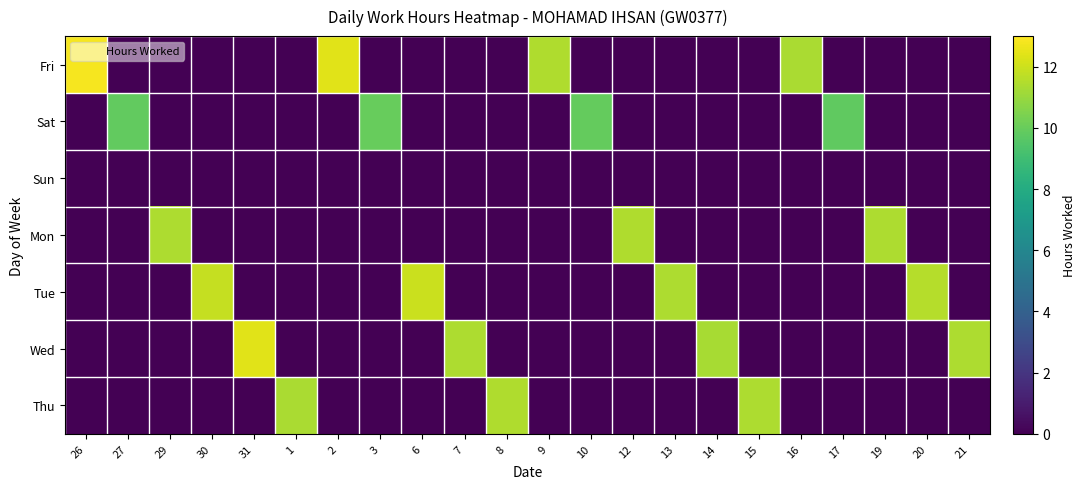

At which category is the sum across all series the highest?

26